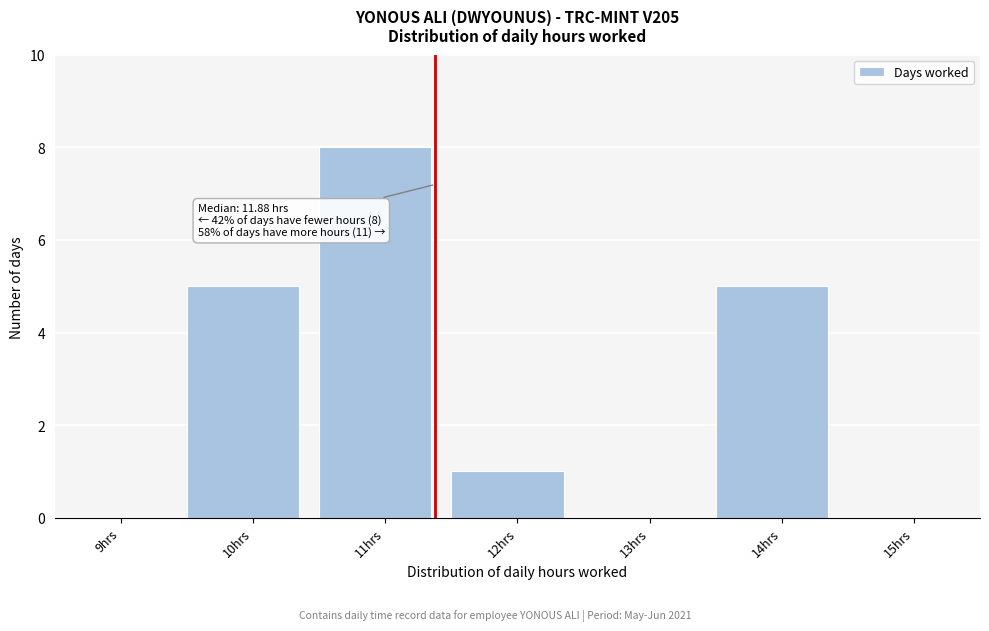

Reading left to right, what are all the values shown in this chart?

9hrs=0	10hrs=5	11hrs=8	12hrs=1	13hrs=0	14hrs=5	15hrs=0